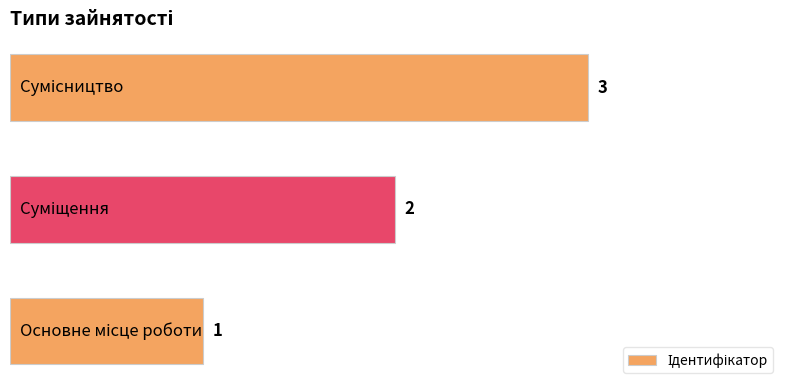

What is the sum of all values?

6